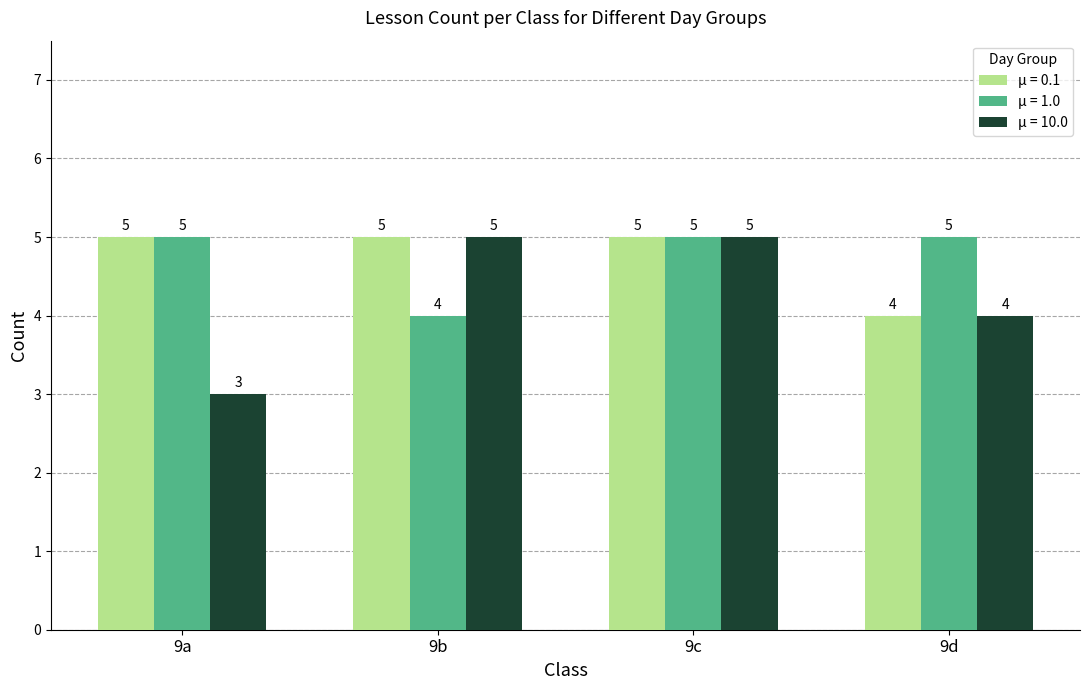

How many data points in μ = 10.0 are less than 5?

2